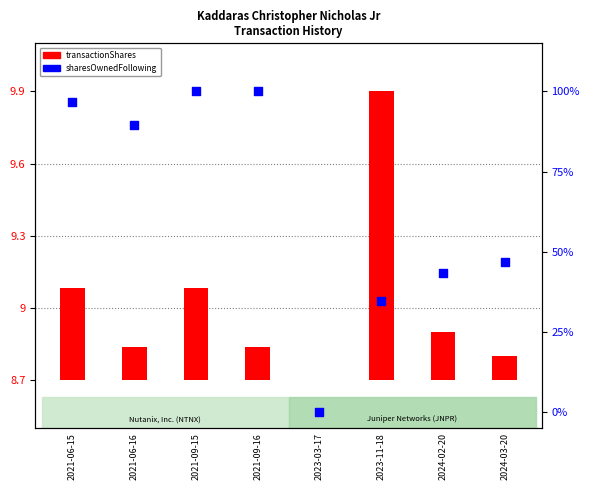

At how many categories does at least one series exceed 97?

2